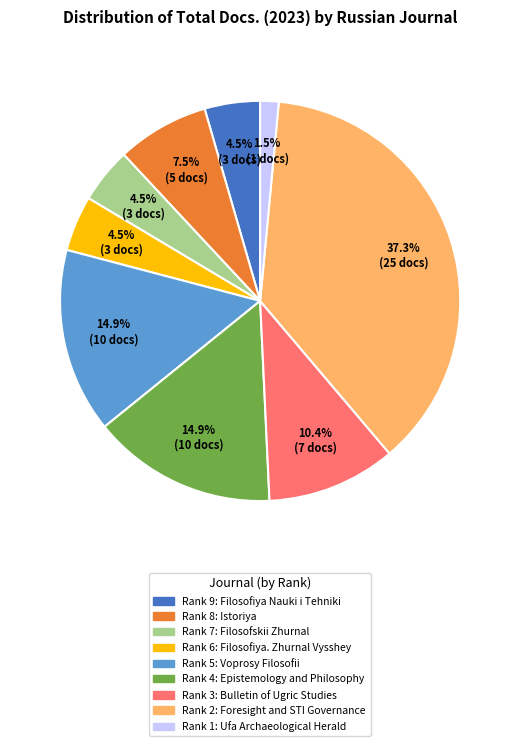

What portion of the pie excludes Rank 9: Filosofiya Nauki i Tehniki?

95.5%